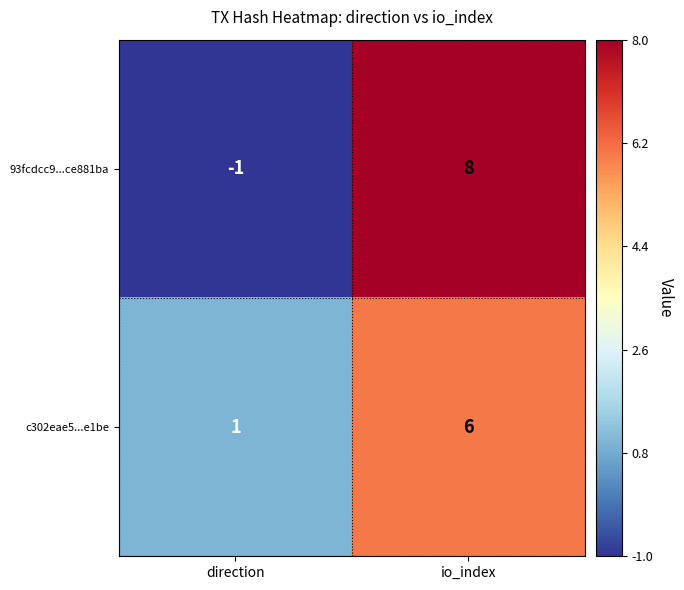

What is the total value across all series at io_index?

14